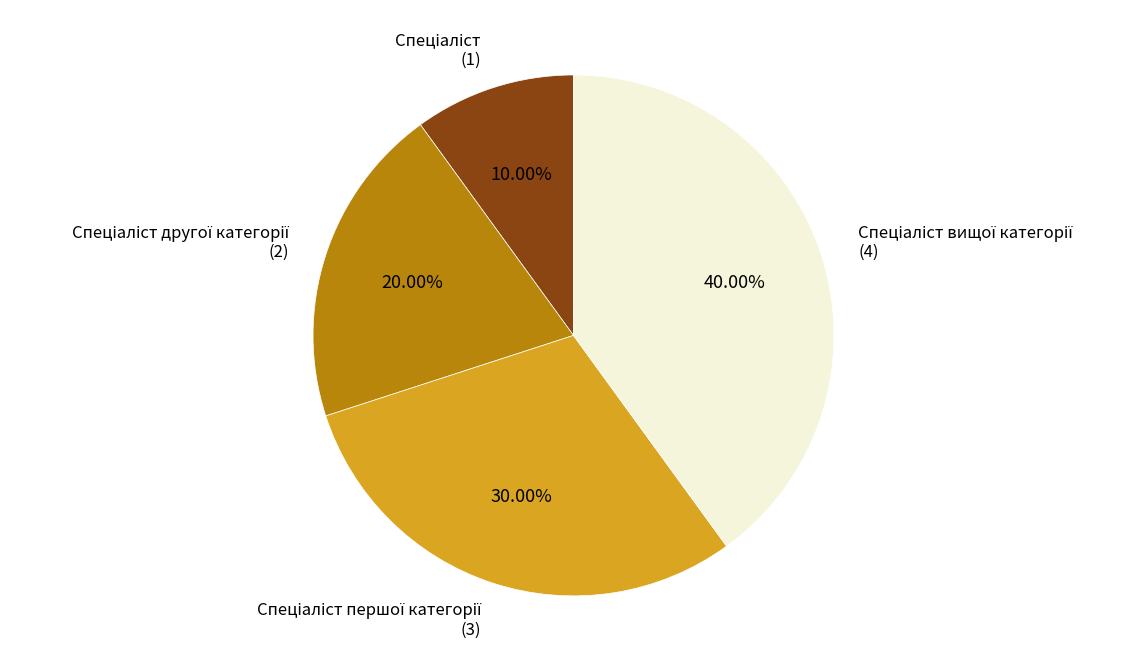

Count the number of slices in the pie.

4